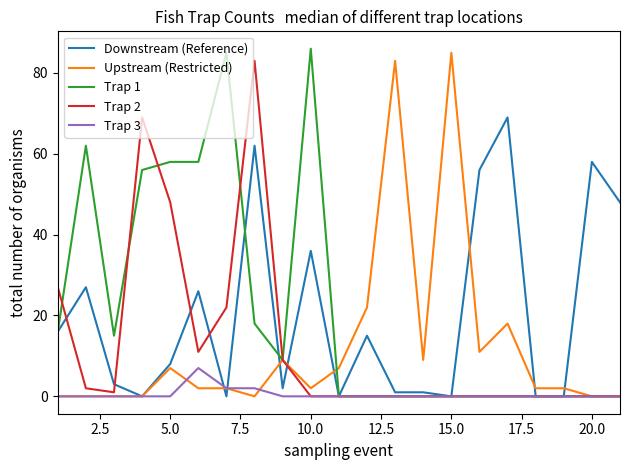

What is the maximum value shown in the chart?

86